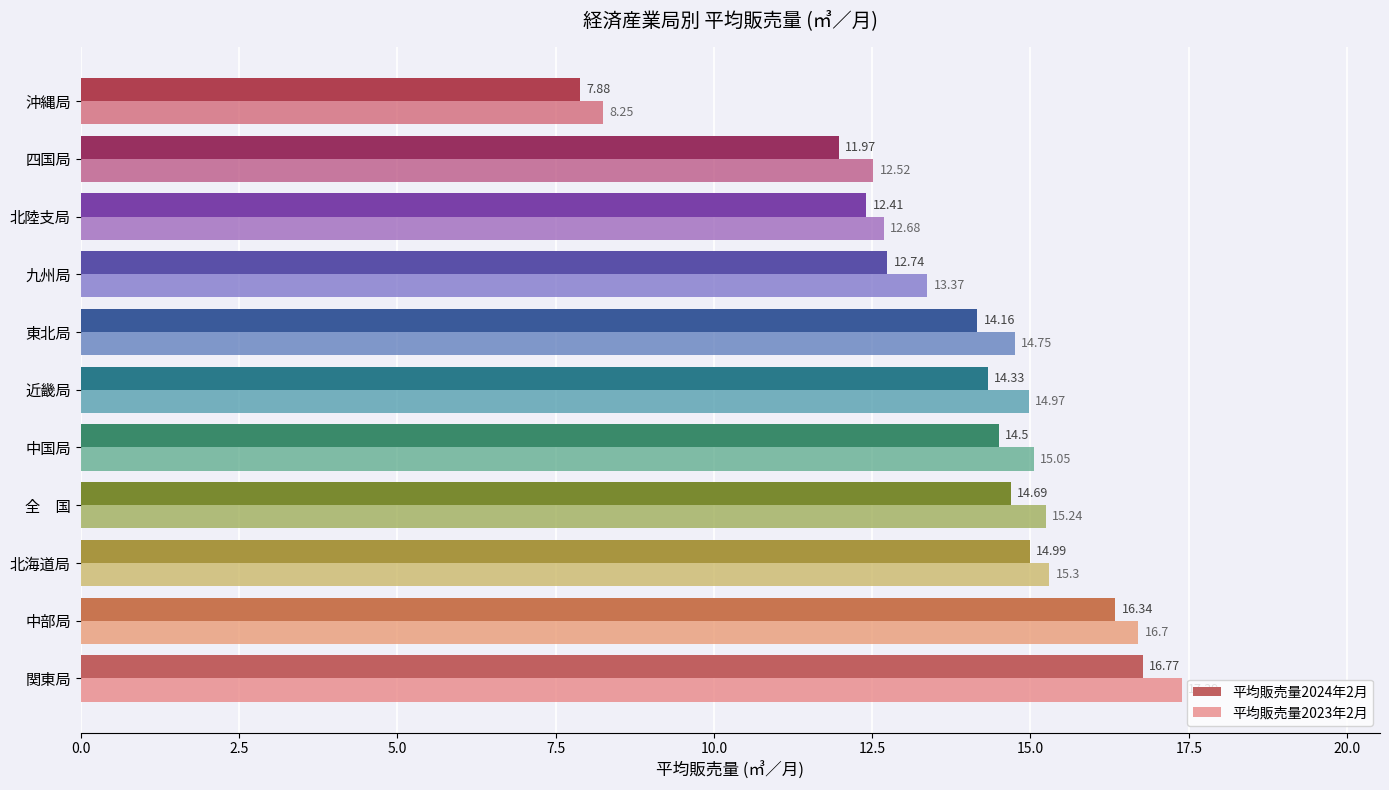

Rank the categories by 平均販売量2024年2月 value from lowest to highest.

沖縄局, 四国局, 北陸支局, 九州局, 東北局, 近畿局, 中国局, 全　国, 北海道局, 中部局, 関東局